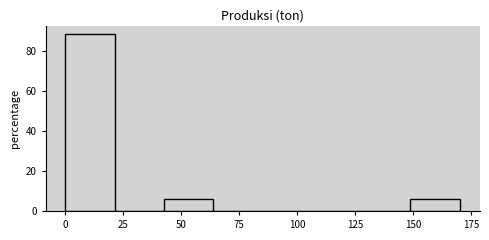

Reading left to right, list every bar in this chart as the range it spans on the x-axis followed by its height. Neither the bar edges nor the heights are printed on the chart, so give them approximately, as read against the axes.

0 to 20: 88
20 to 45: 0
45 to 65: 6
65 to 85: 0
85 to 105: 0
105 to 130: 0
130 to 150: 0
150 to 170: 6